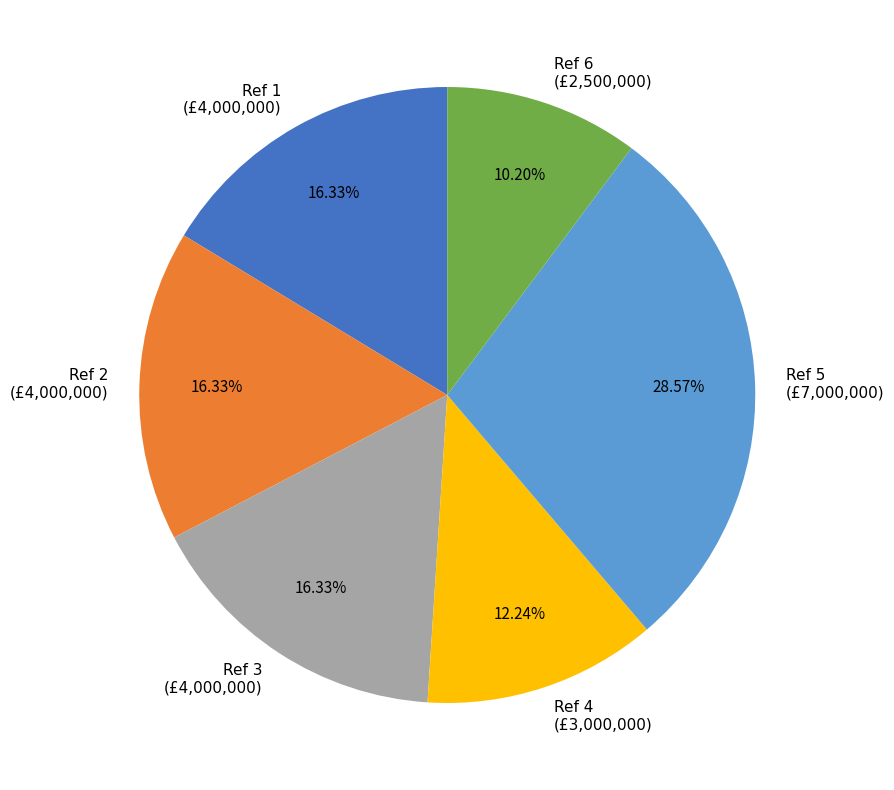

How many slices are in this pie chart?

6